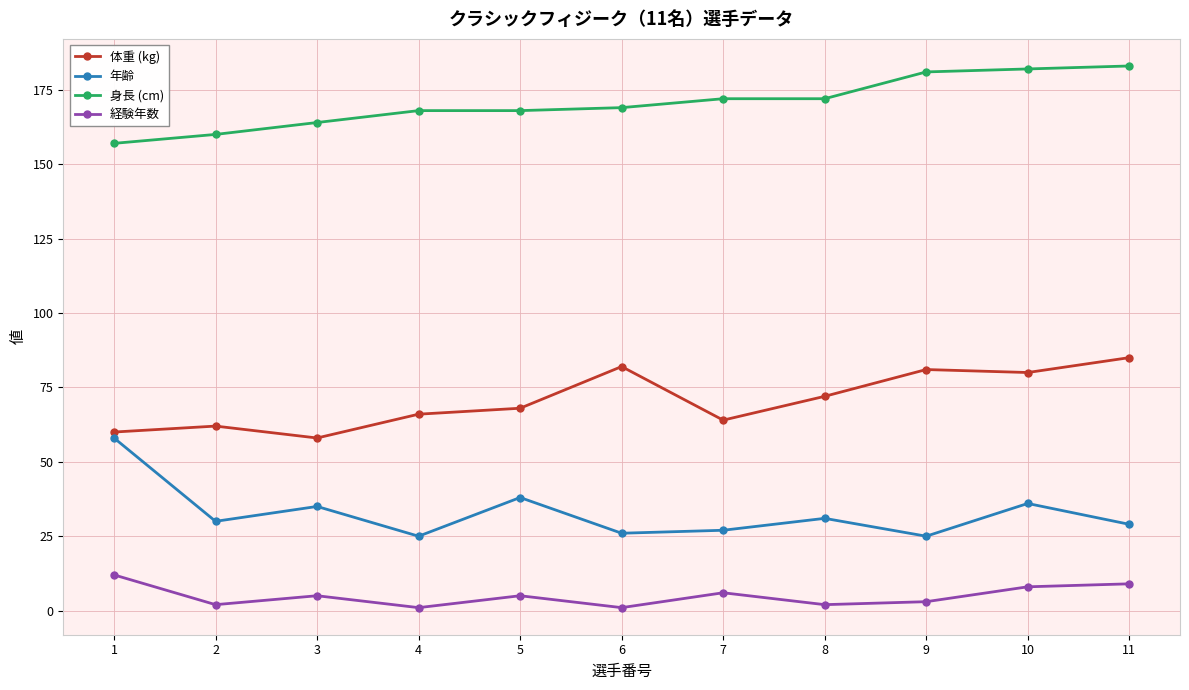

At 9, list the series in order from largest to smallest.

身長 (cm), 体重 (kg), 年齢, 経験年数